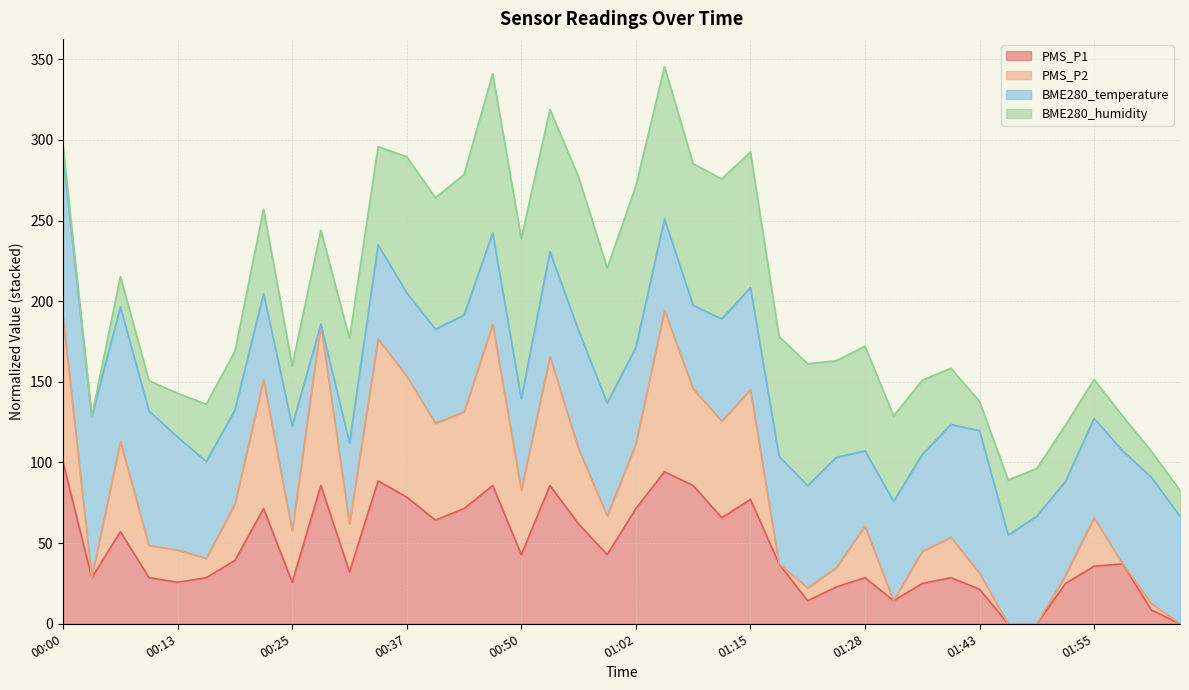

What is the maximum value for PMS_P1?

100.0